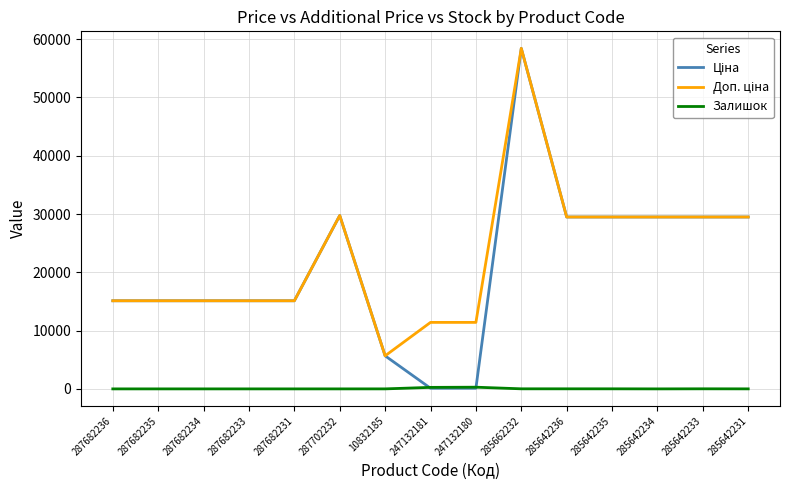

The Залишок series shows 11.0 at 285642235. True or false?

True